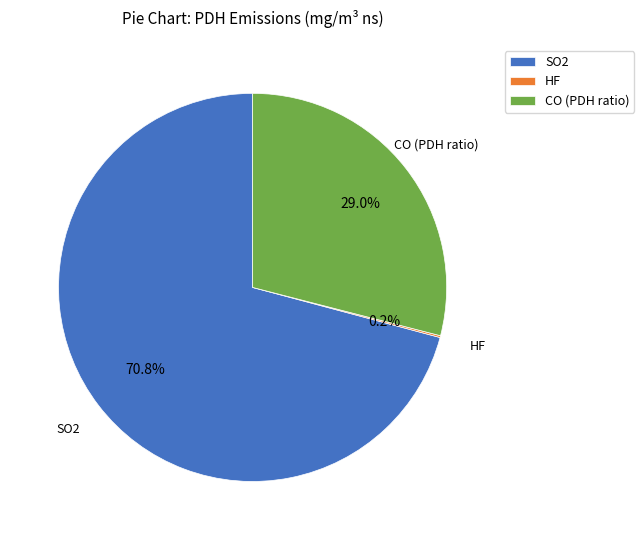

Is there any slice that represents more than half of the pie?

Yes